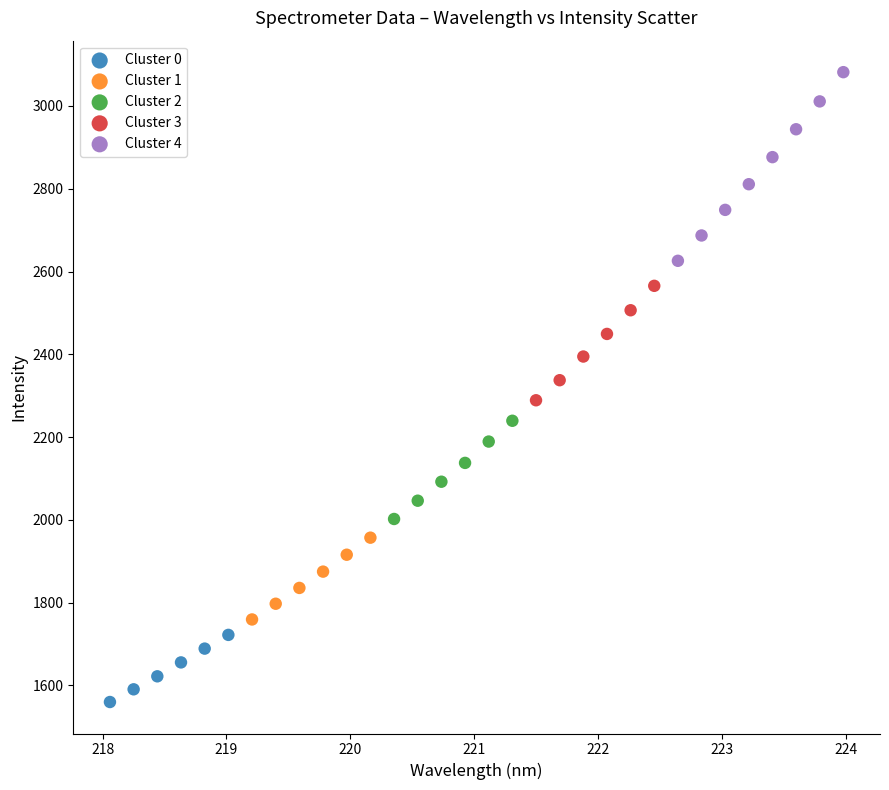

Which series reaches the minimum Y coordinate?

Cluster 0